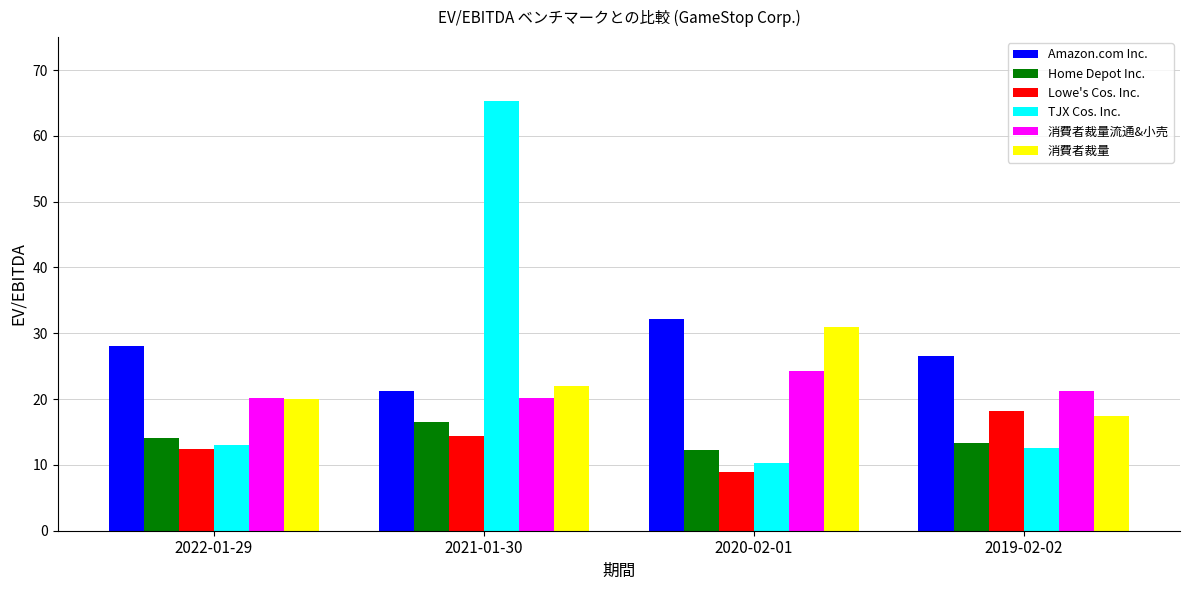

Is it true that Amazon.com Inc. equals 44.2 at 2019-02-02?

False